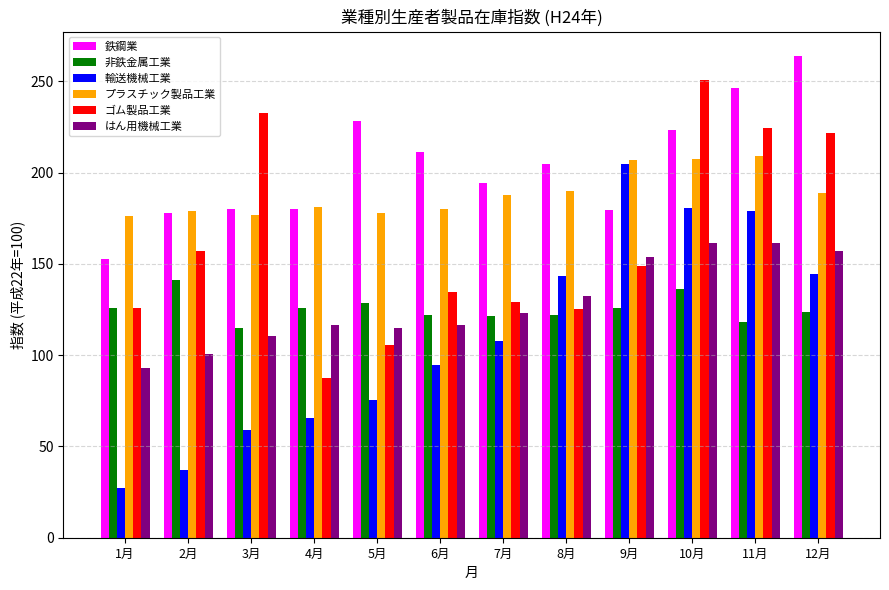

Is the value of ゴム製品工業 at 5月 greater than the value of プラスチック製品工業 at 9月?

No